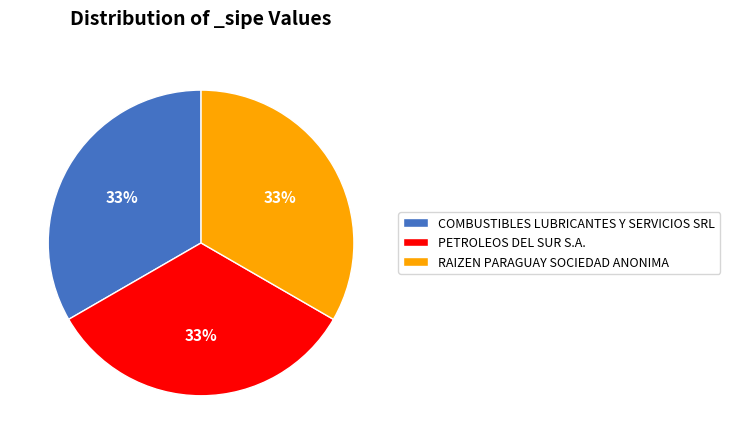

Approximately how many times larger is the value at PETROLEOS DEL SUR S.A. compared to RAIZEN PARAGUAY SOCIEDAD ANONIMA?

1.0